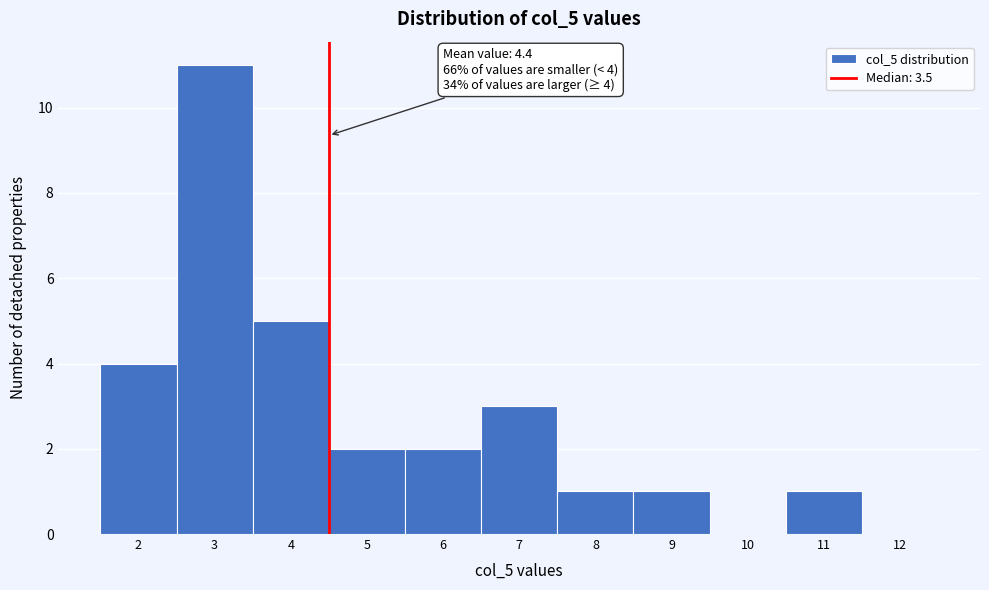

Which range on the x-axis has the tallest bar?

2.5 to 3.5